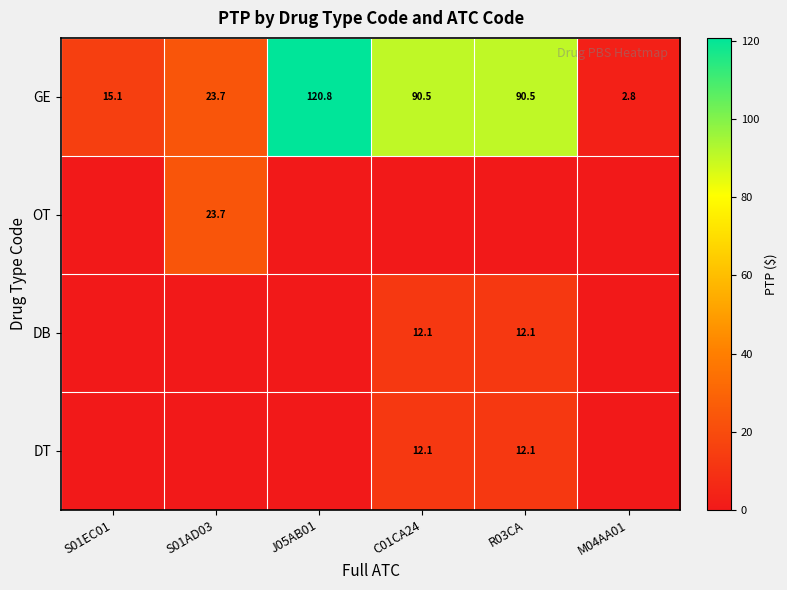

What is the lowest value of the GE series?

2.8